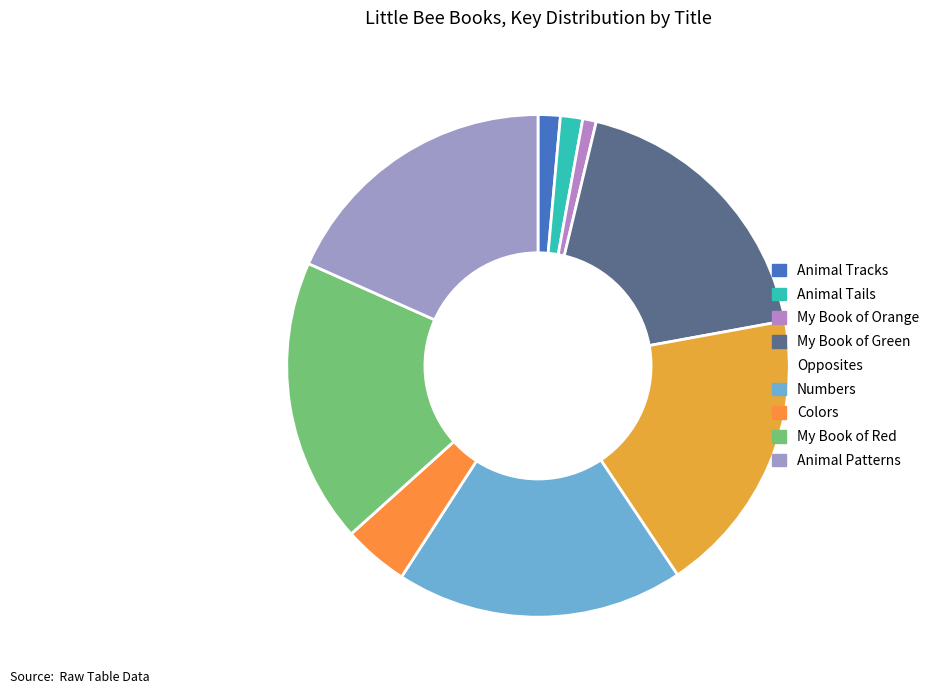

Is it true that Opposites is 19% of the pie?

True